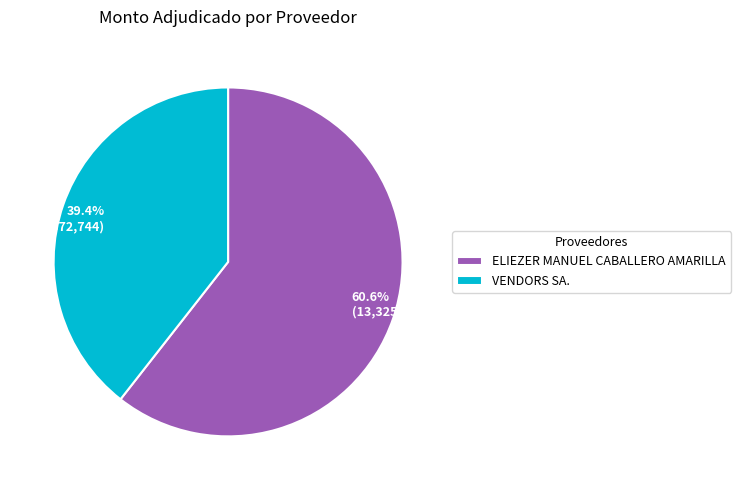

What percentage is the ELIEZER MANUEL CABALLERO AMARILLA slice, to the nearest percent?

61%